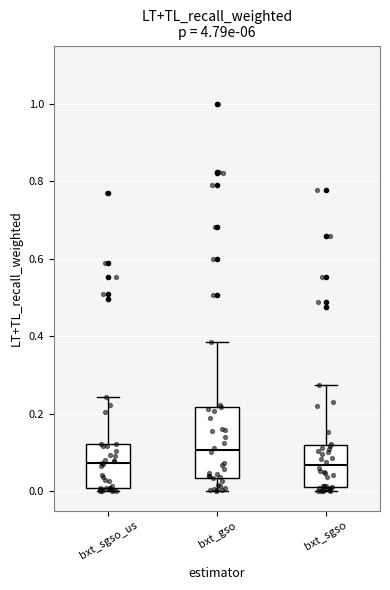

Which box is the tallest, from its lower edge to its upper edge?

bxt_gso